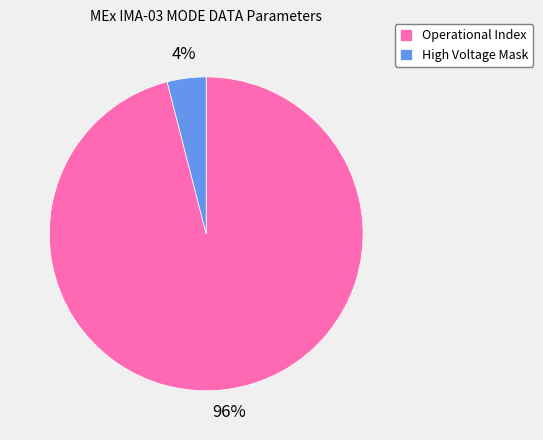

What is the ratio of the value at Operational Index to the value at High Voltage Mask?

24.0